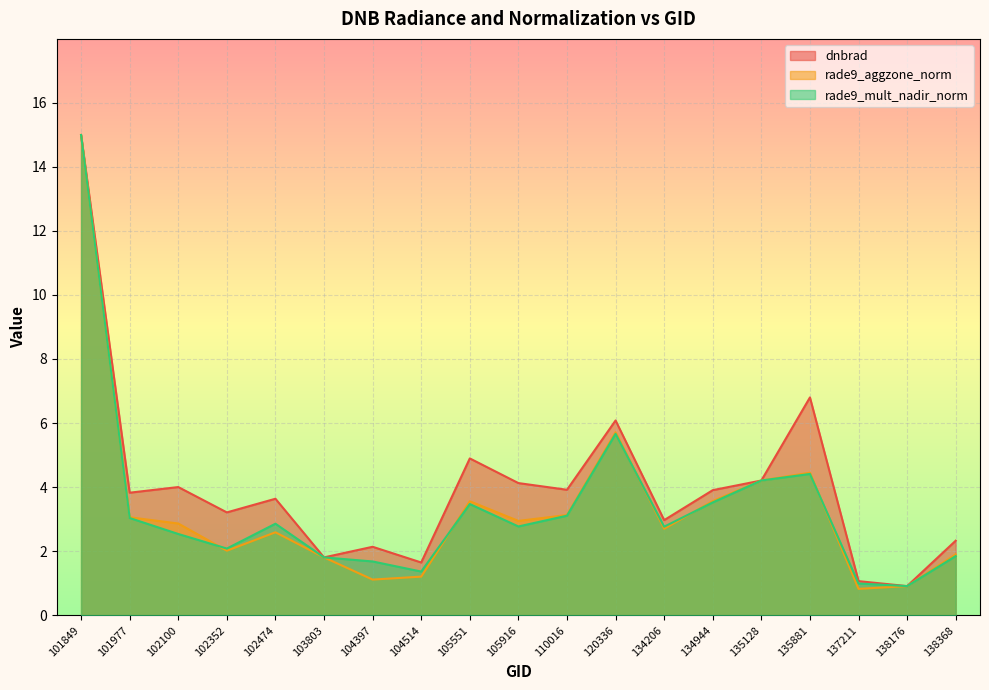

Is it true that rade9_mult_nadir_norm equals 1.0 at 137211?

True